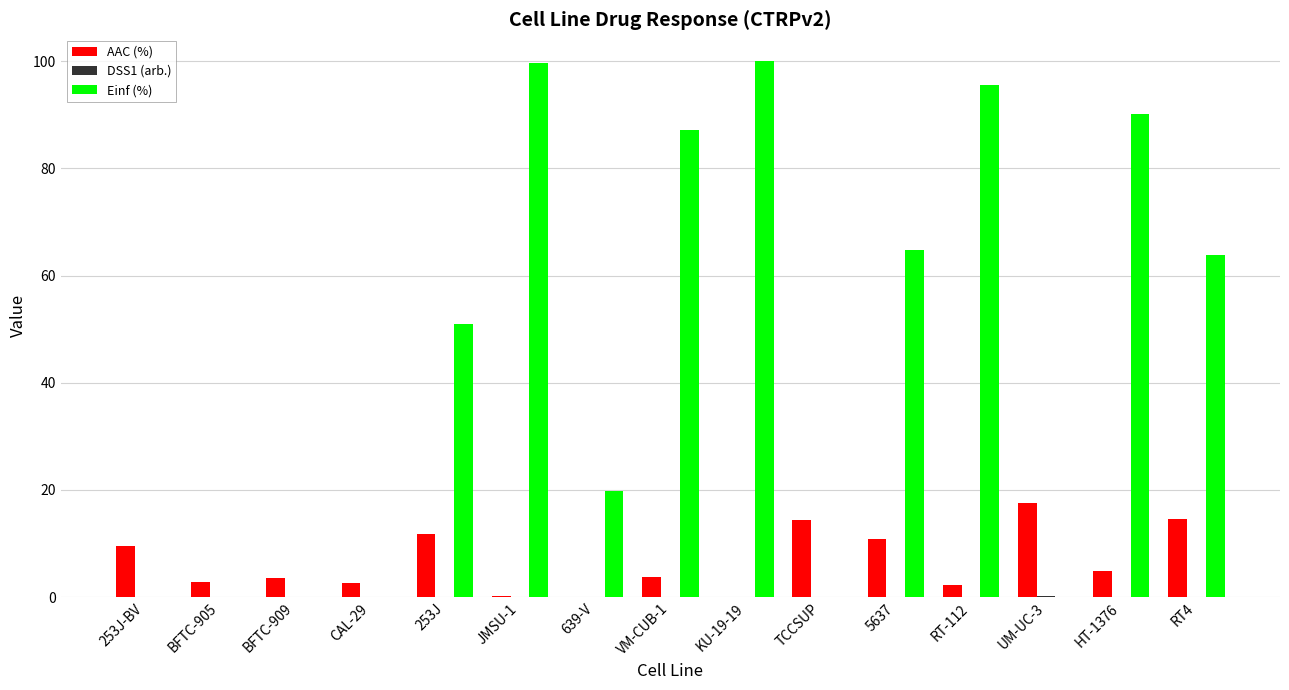

What is the greatest value displayed?

100.0